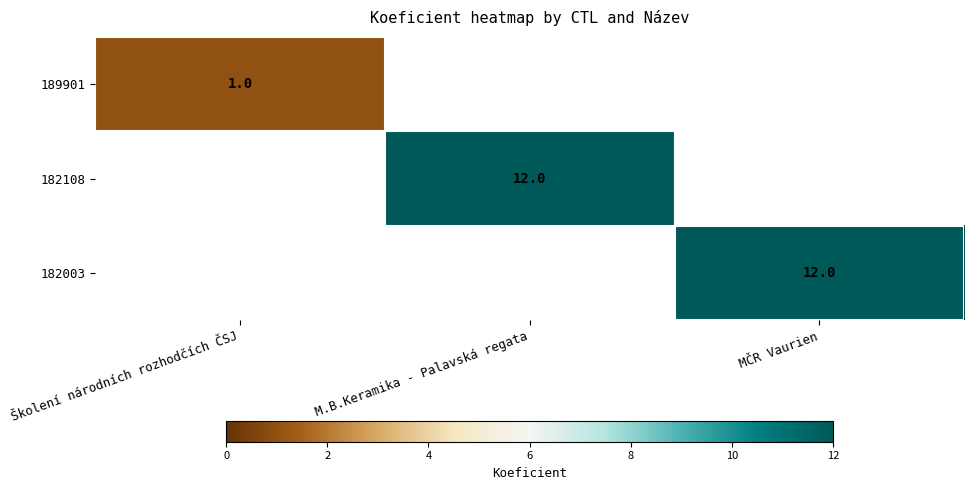

Which has a higher value, MČR Vaurien or M.B.Keramika - Palavská regata?

M.B.Keramika - Palavská regata